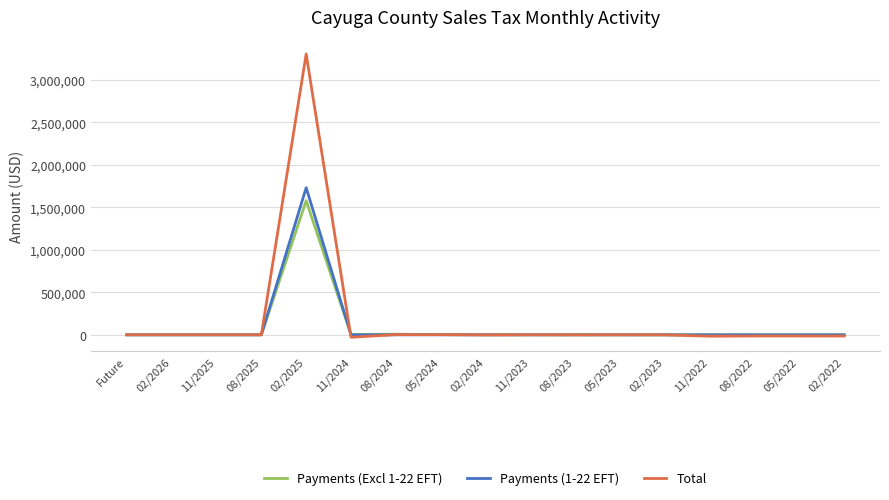

Which series has the widest spread of values?

Total